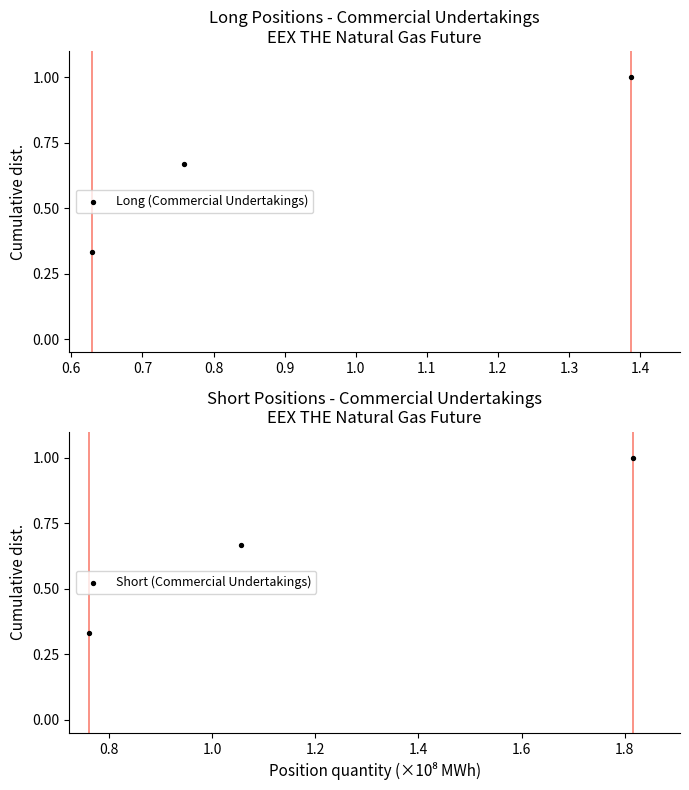

At which category is the sum across all series the highest?

0.7